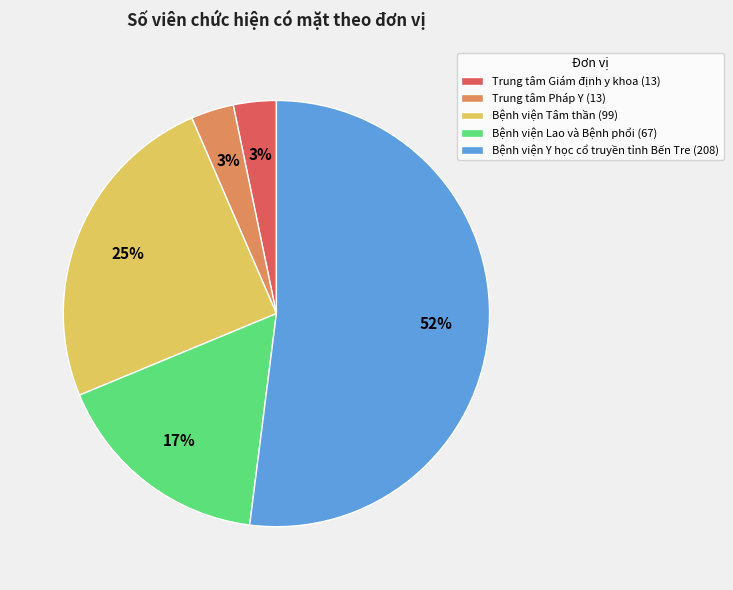

Is it true that Bệnh viện Lao và Bệnh phổi is 2% of the pie?

False